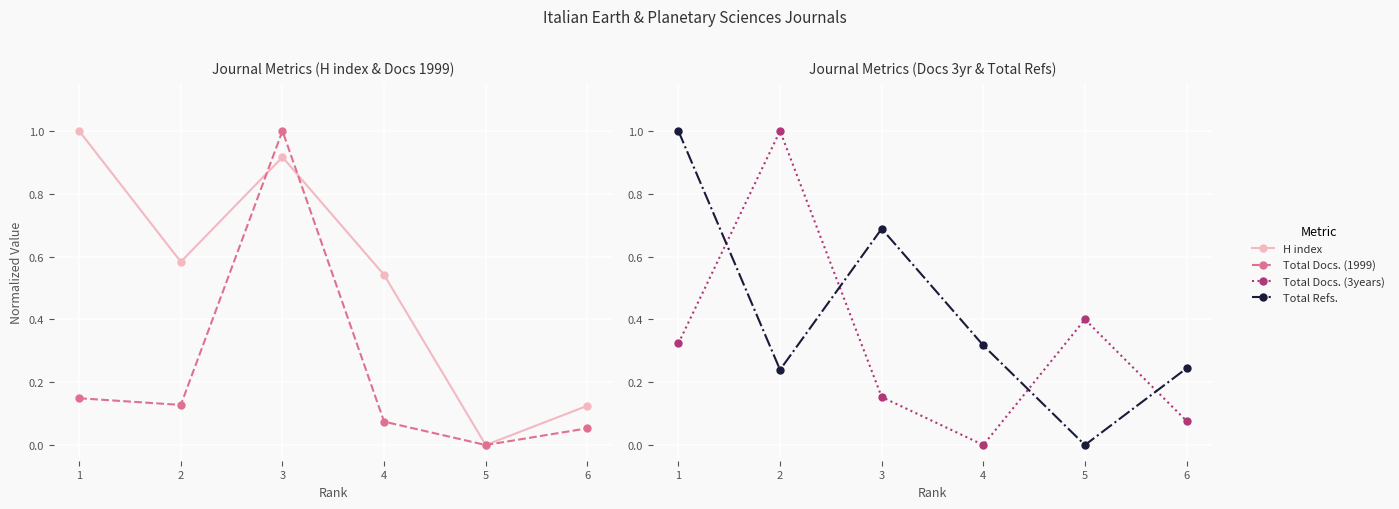

Reading left to right, extract all data points from this chart.

H index: 1=1.0	2=0.6	3=0.9	4=0.5	5=0.0	6=0.1
Total Docs. (1999): 1=0.1	2=0.1	3=1.0	4=0.1	5=0.0	6=0.1
Total Docs. (3years): 1=0.3	2=1.0	3=0.2	4=0.0	5=0.4	6=0.1
Total Refs.: 1=1.0	2=0.2	3=0.7	4=0.3	5=0.0	6=0.2